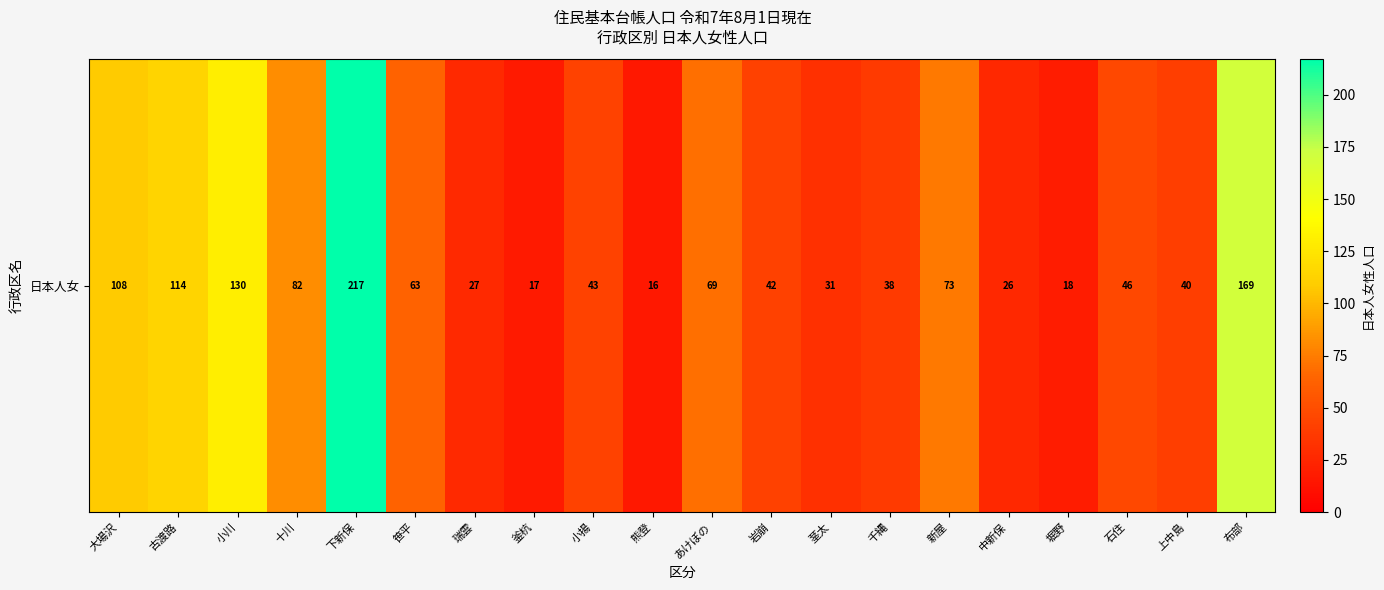

Between 布部 and 石住, which is larger?

布部